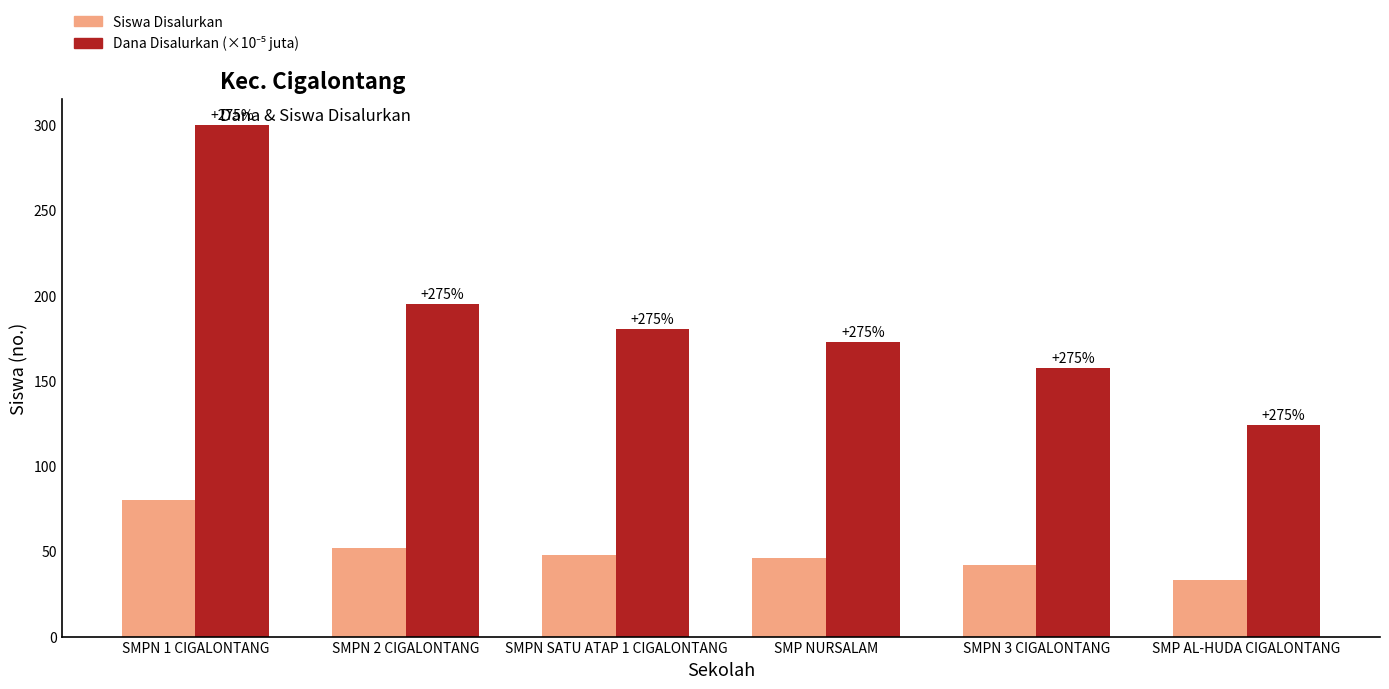

How many groups of bars are there?

6